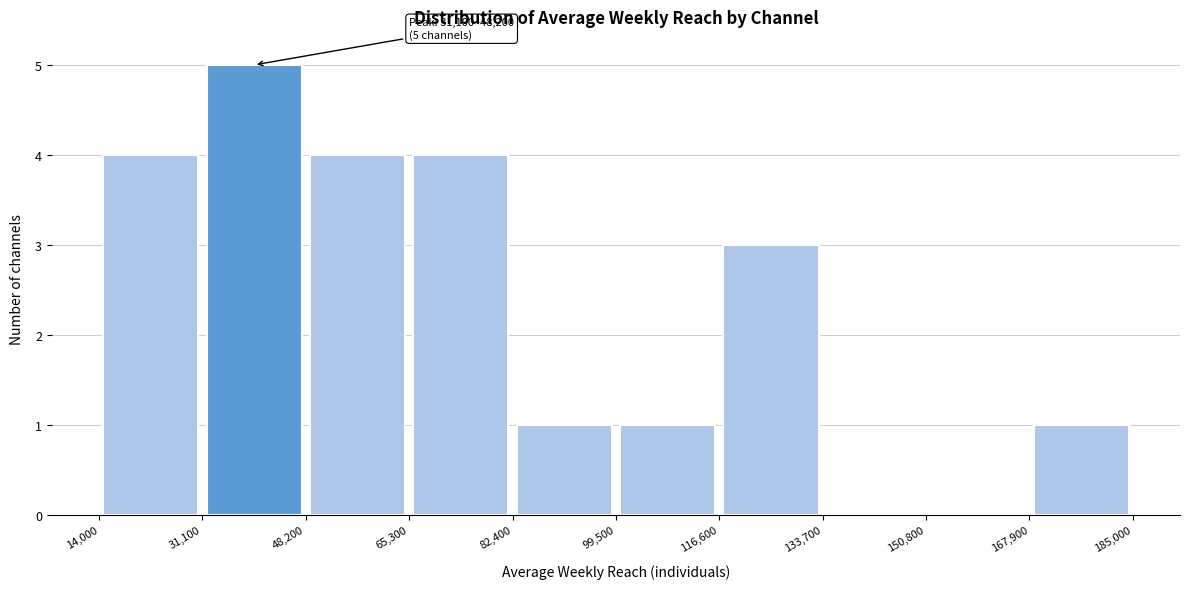

Over which range of the x-axis is the bar tallest?

31,100 to 48,200